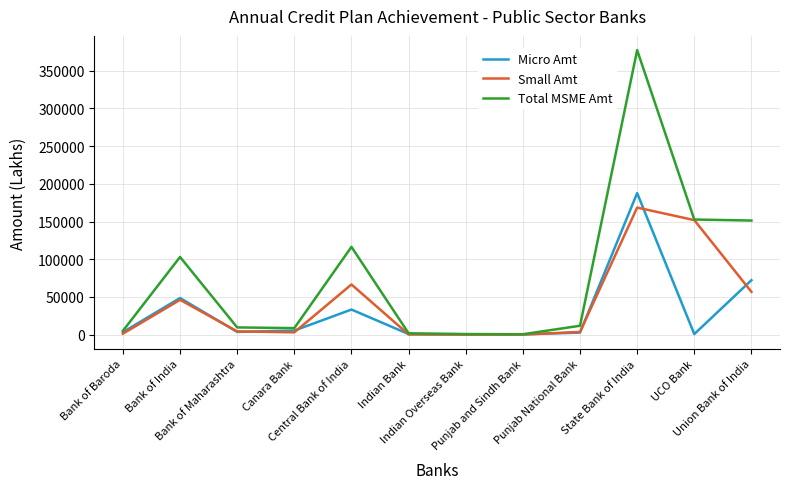

What is the average value of the Total MSME Amt series?

78224.5